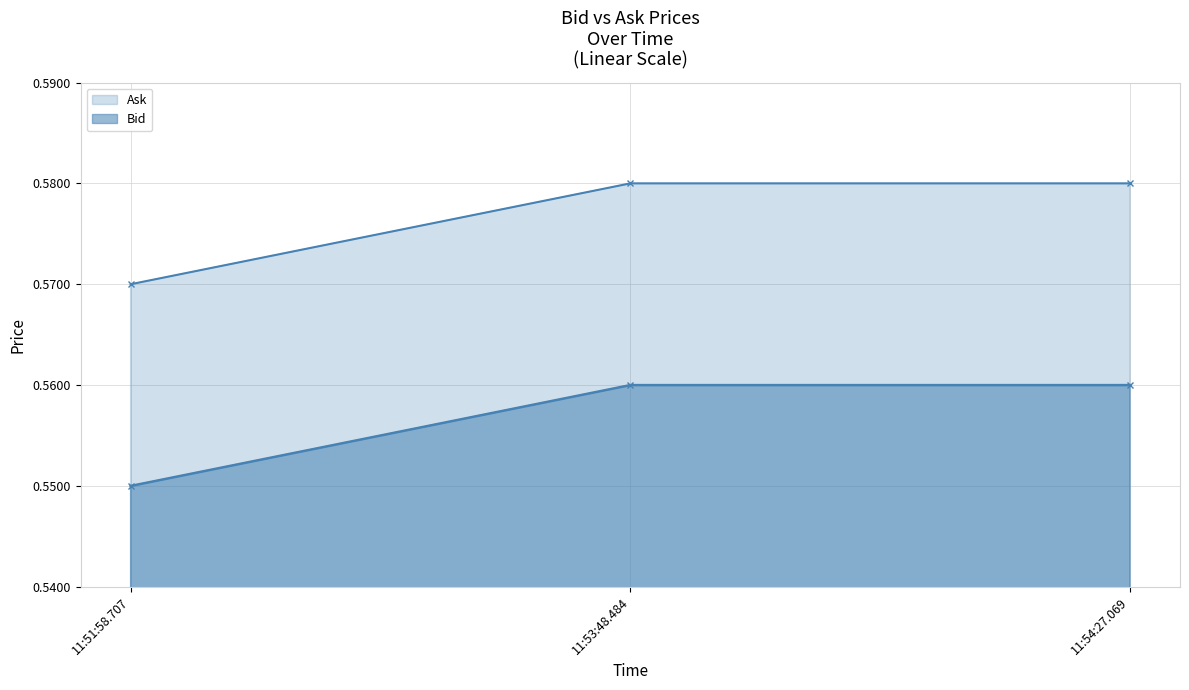

What position from the right is 11:53:48.484?

2